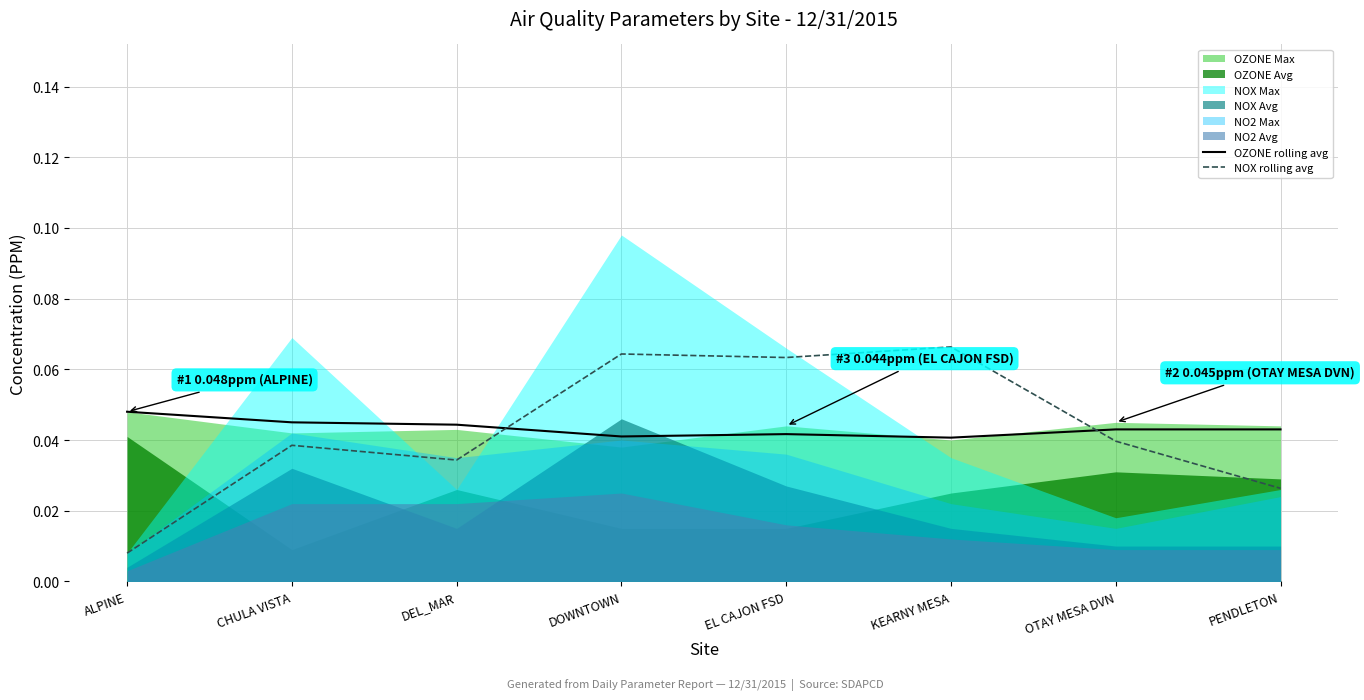

Between DOWNTOWN and OTAY MESA DVN, which series saw the biggest shift?

NOX rolling avg